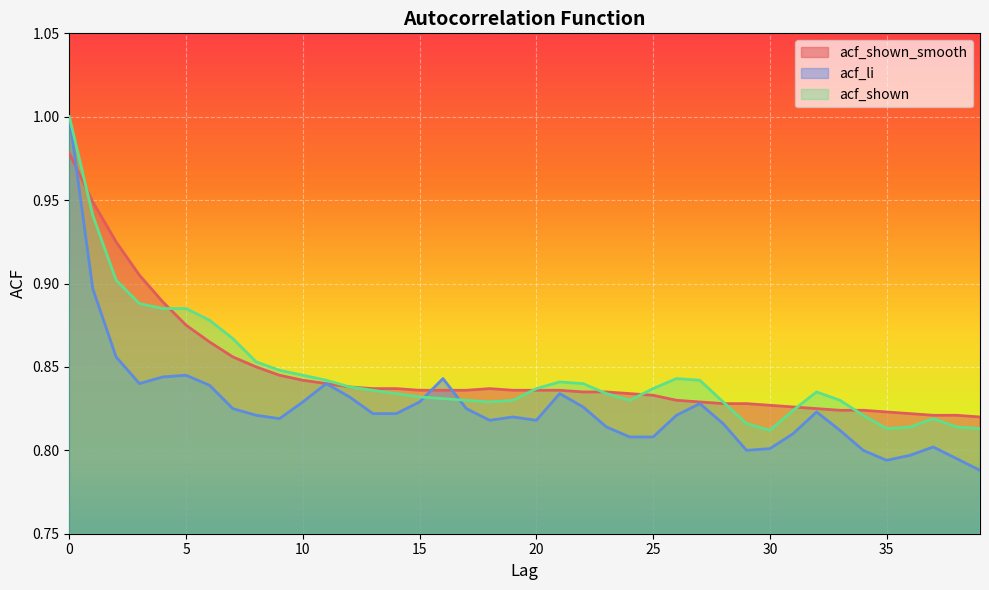

What is the difference between the acf_shown values at 0 and 26?

0.2